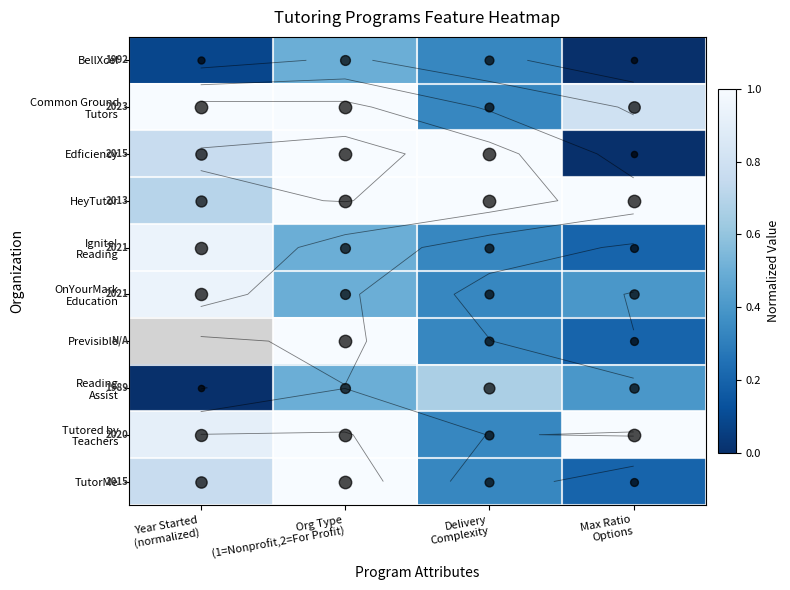

Between Max Ratio
Options and Delivery
Complexity, which is larger?

Delivery
Complexity